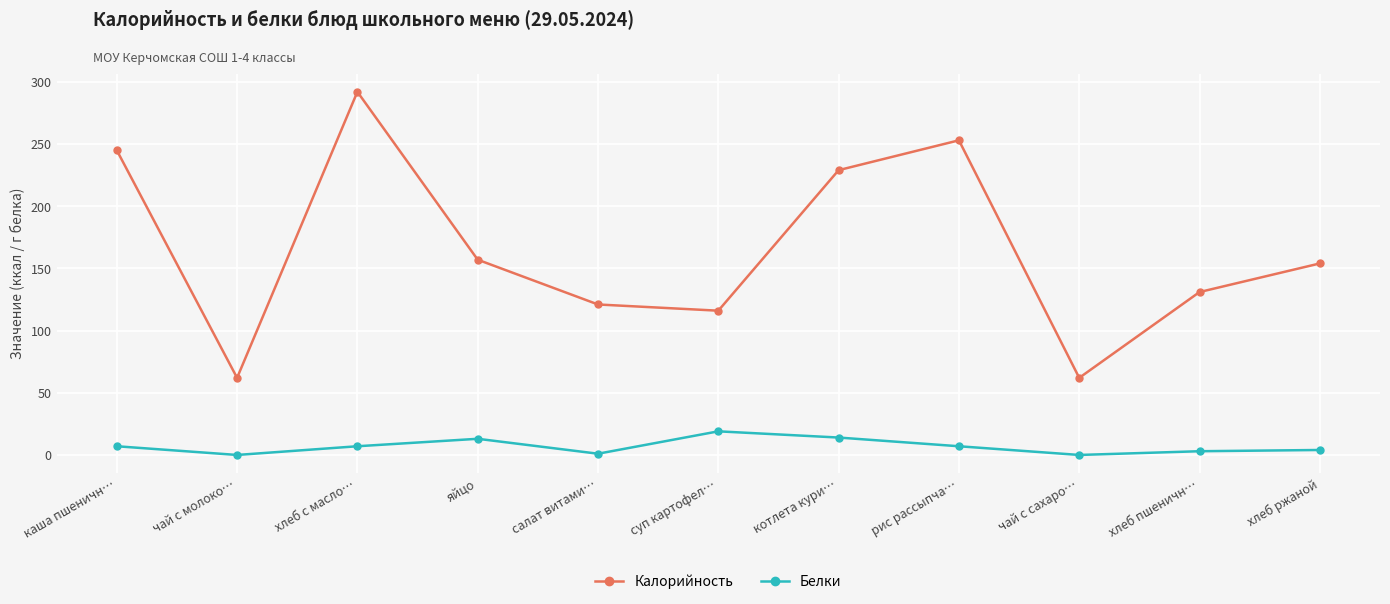

At how many categories does at least one series exceed 92?

9